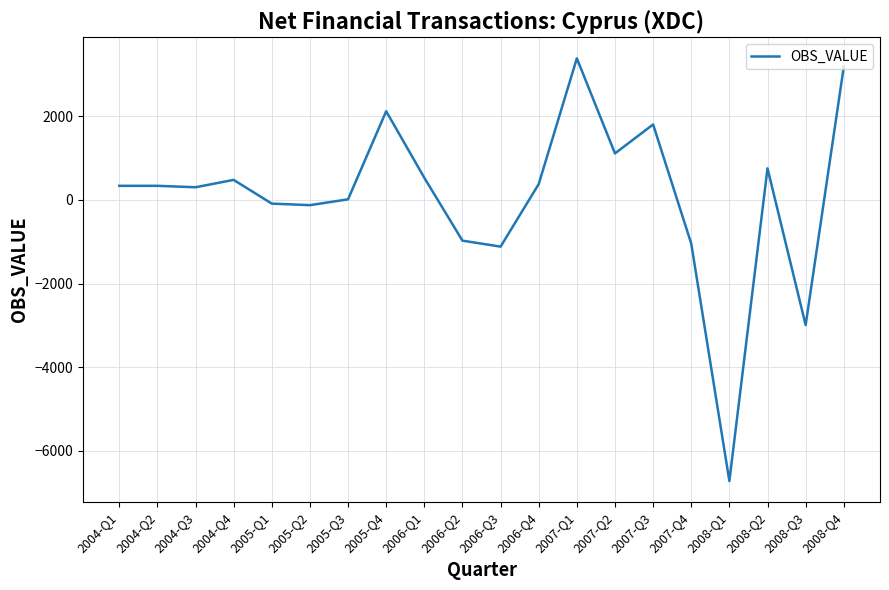

How many series are shown in this chart?

1